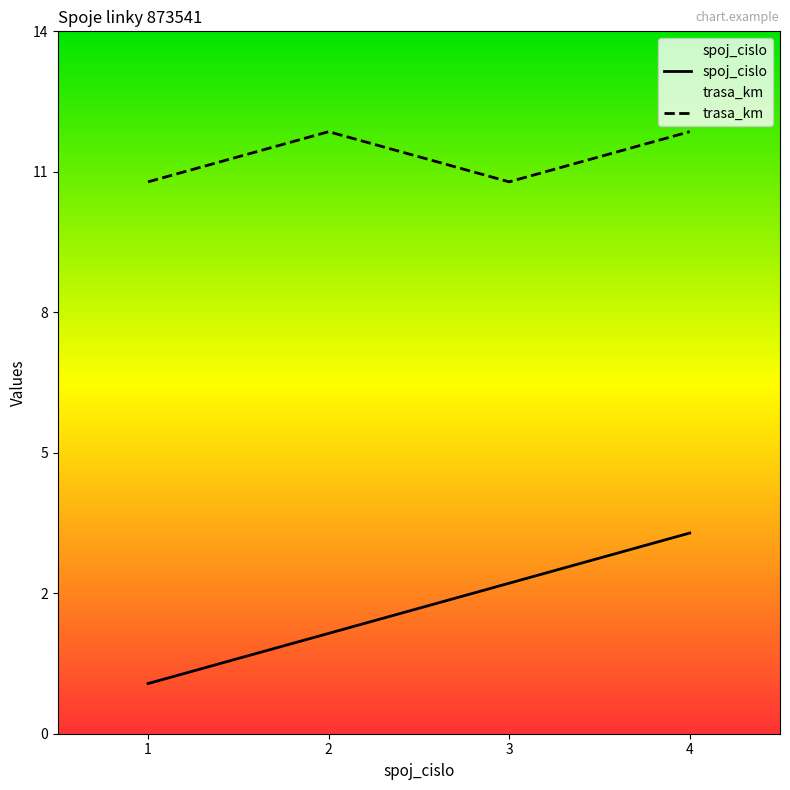

Read the spoj_cislo value at 4.

4